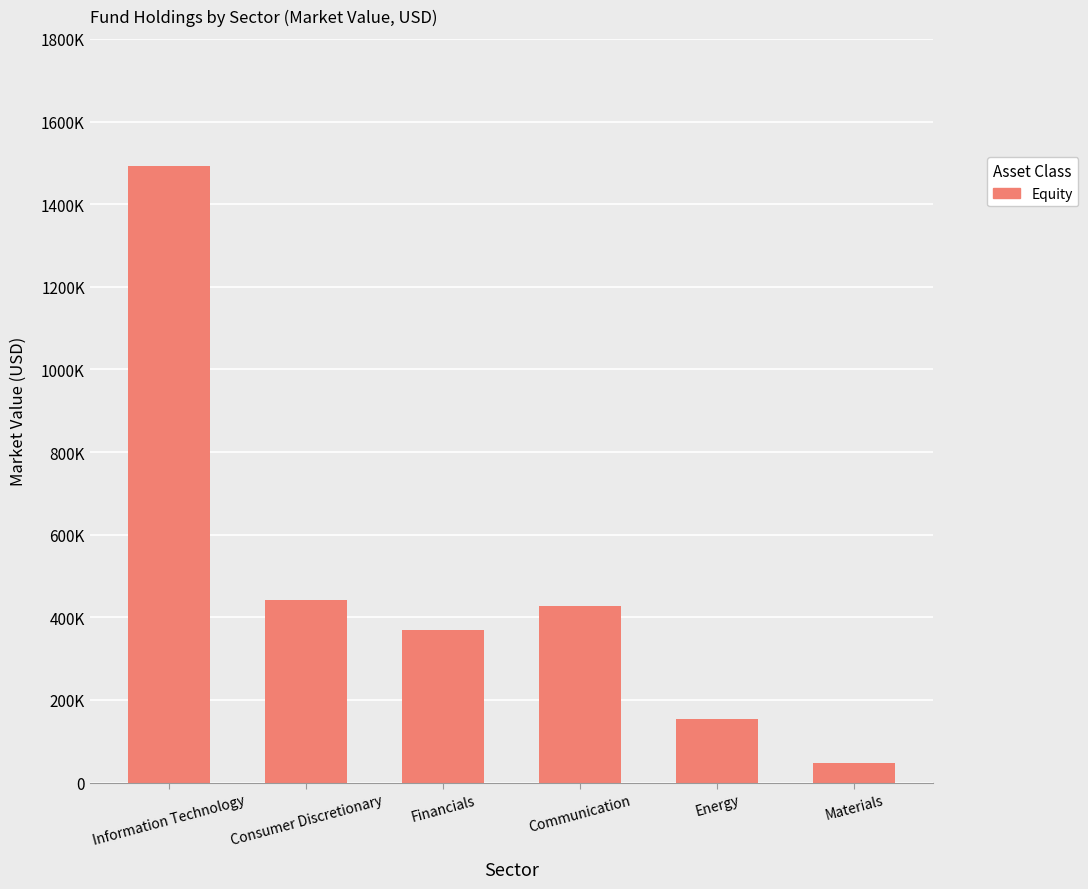

What is the label of the 5th bar from the right?

Consumer Discretionary